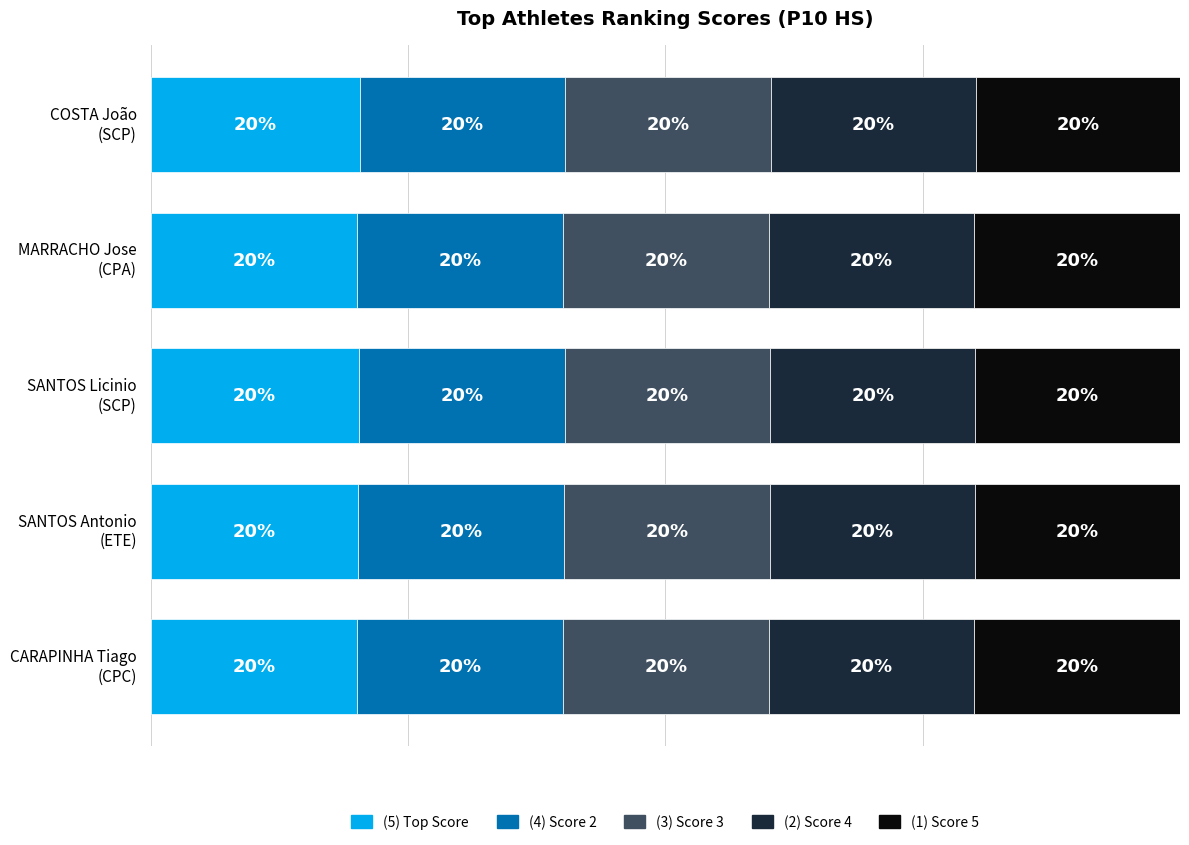

What are all the series names shown in the legend?

(5) Top Score, (4) Score 2, (3) Score 3, (2) Score 4, (1) Score 5